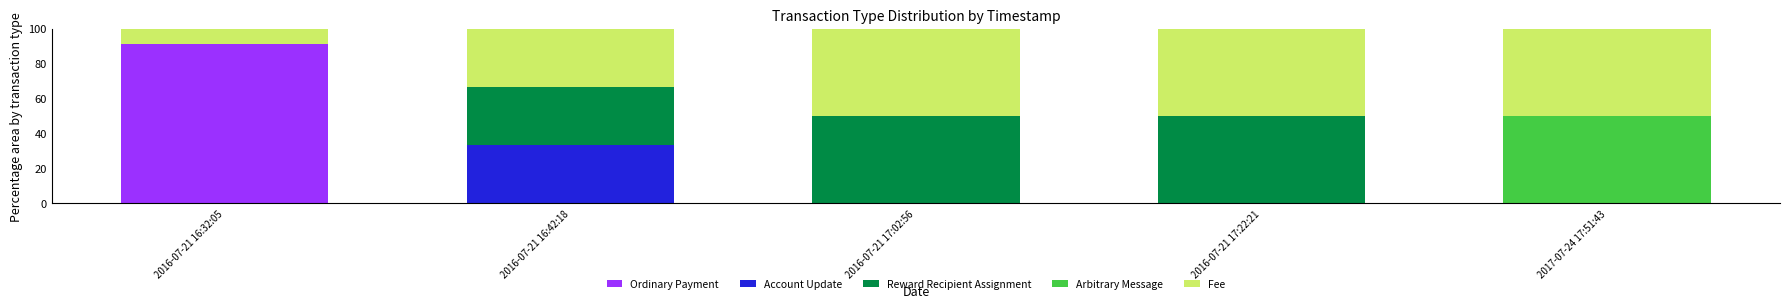

At which label does Ordinary Payment reach its peak?

2016-07-21 16:32:05